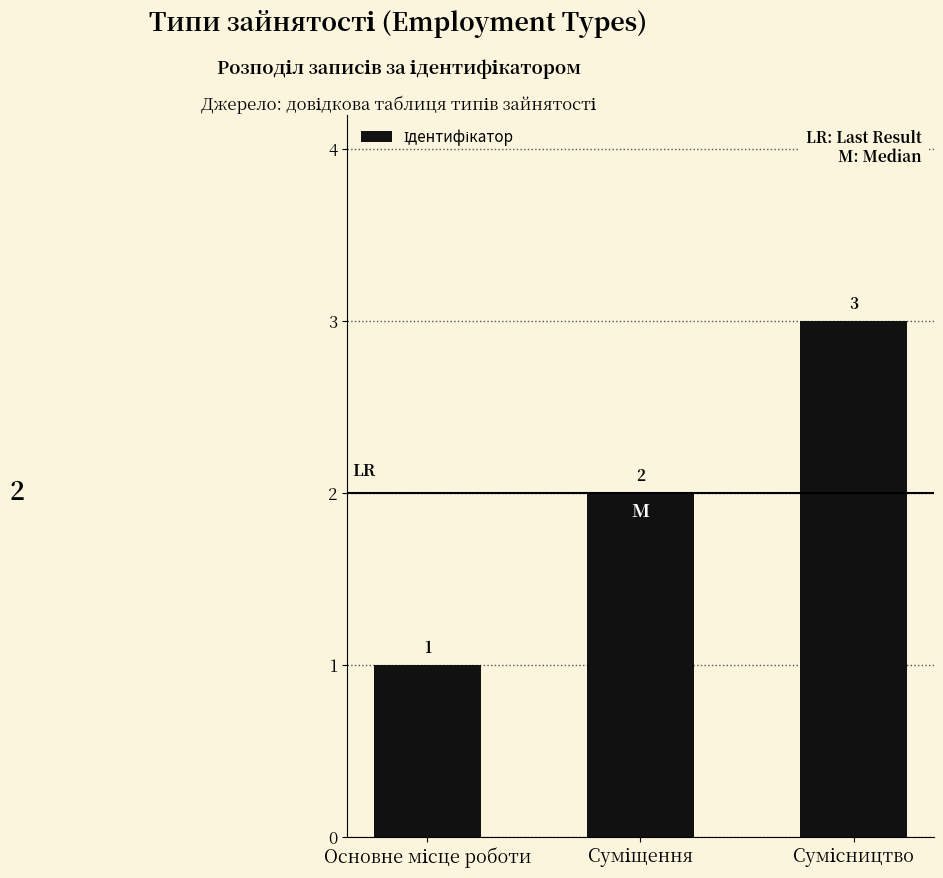

What is the value of the 1st bar from the left?

1